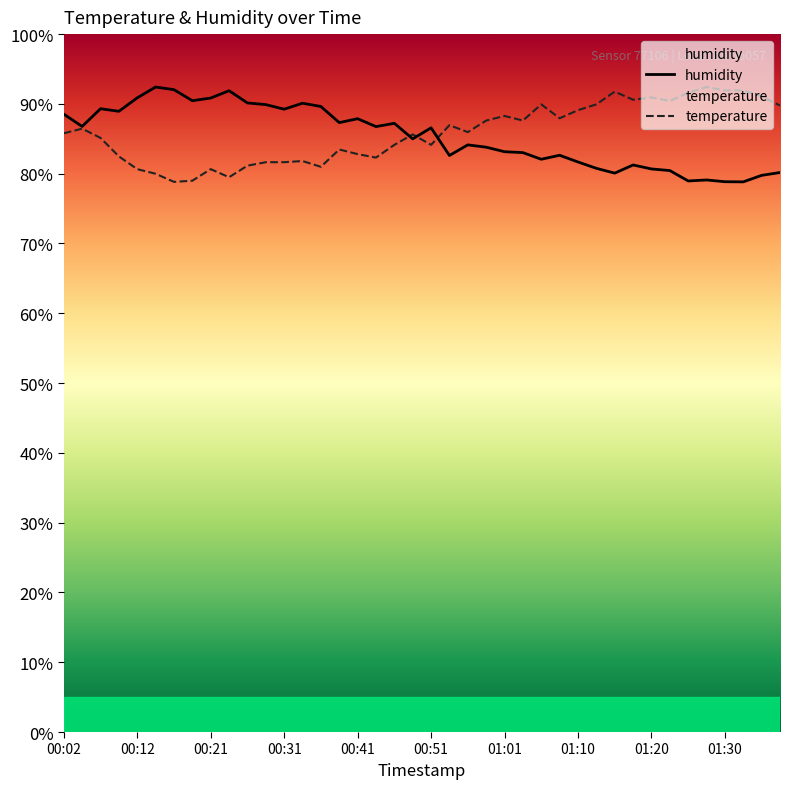

Reading left to right, extract all data points from this chart.

humidity: 88.5	86.8	89.3	88.9	90.9	92.4	92.0	90.5	90.8	91.9	90.1	89.9	89.2	90.1	89.6	87.3	87.9	86.8	87.2	85.0	86.6	82.6	84.1	83.8	83.2	83.0	82.1	82.6	81.7	80.8	80.1	81.2	80.7	80.5	79.0	79.1	78.8	78.8	79.8	80.2
temperature: 85.8	86.5	85.1	82.5	80.7	80.0	78.8	79.0	80.7	79.5	81.2	81.6	81.6	81.8	81.0	83.5	82.8	82.3	84.1	85.6	84.1	87.0	86.0	87.6	88.3	87.6	89.9	87.9	89.1	89.9	91.8	90.6	90.9	90.4	91.6	92.4	91.9	91.9	91.1	89.8